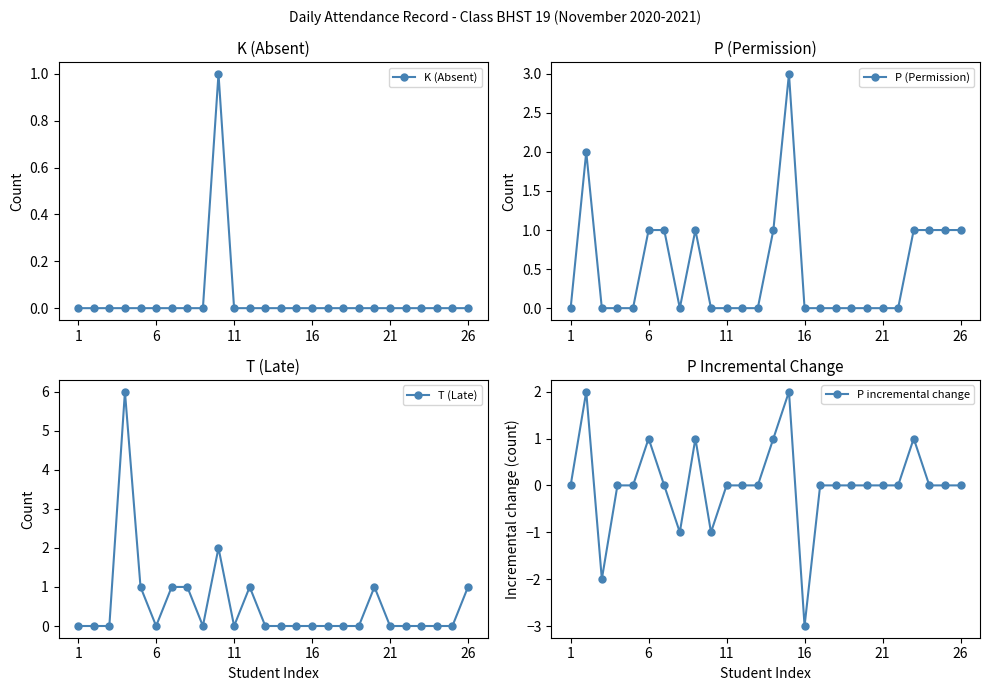

What is the difference between the highest and lowest values at 6?

2